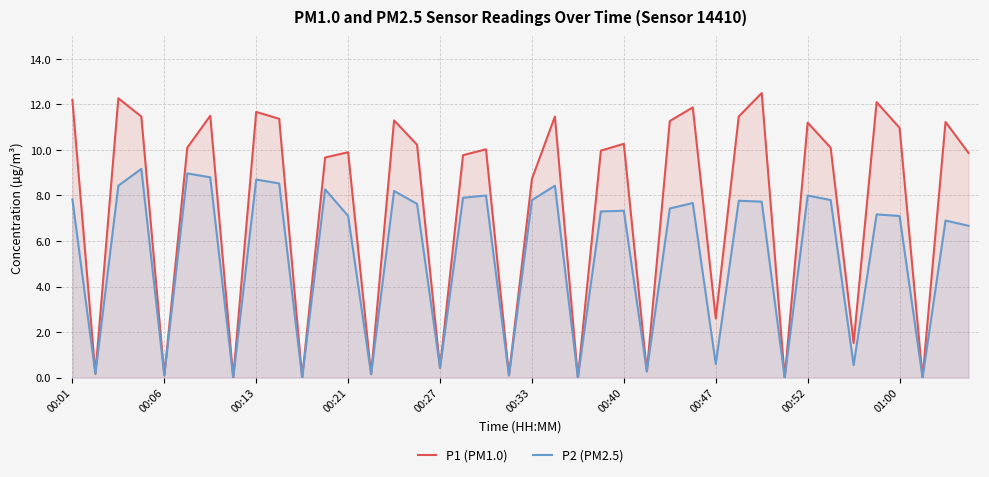

What is the sum of all P2 (PM2.5) values?

215.0